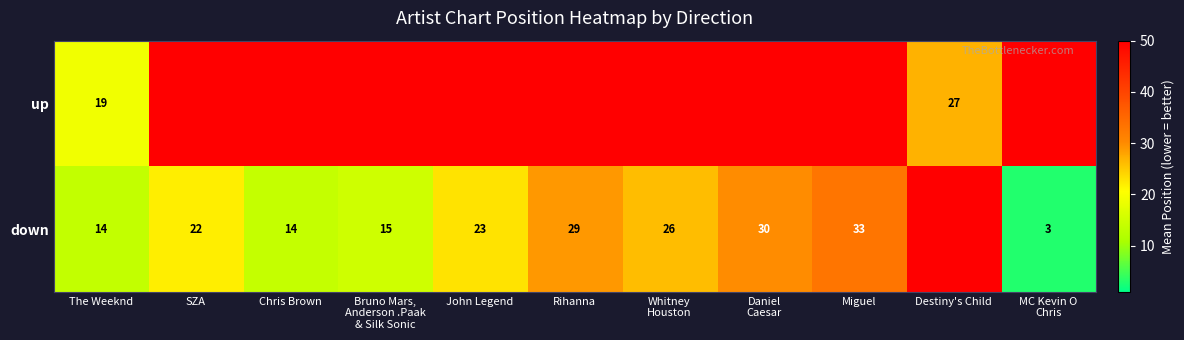

The value of down at The Weeknd is 6. True or false?

False